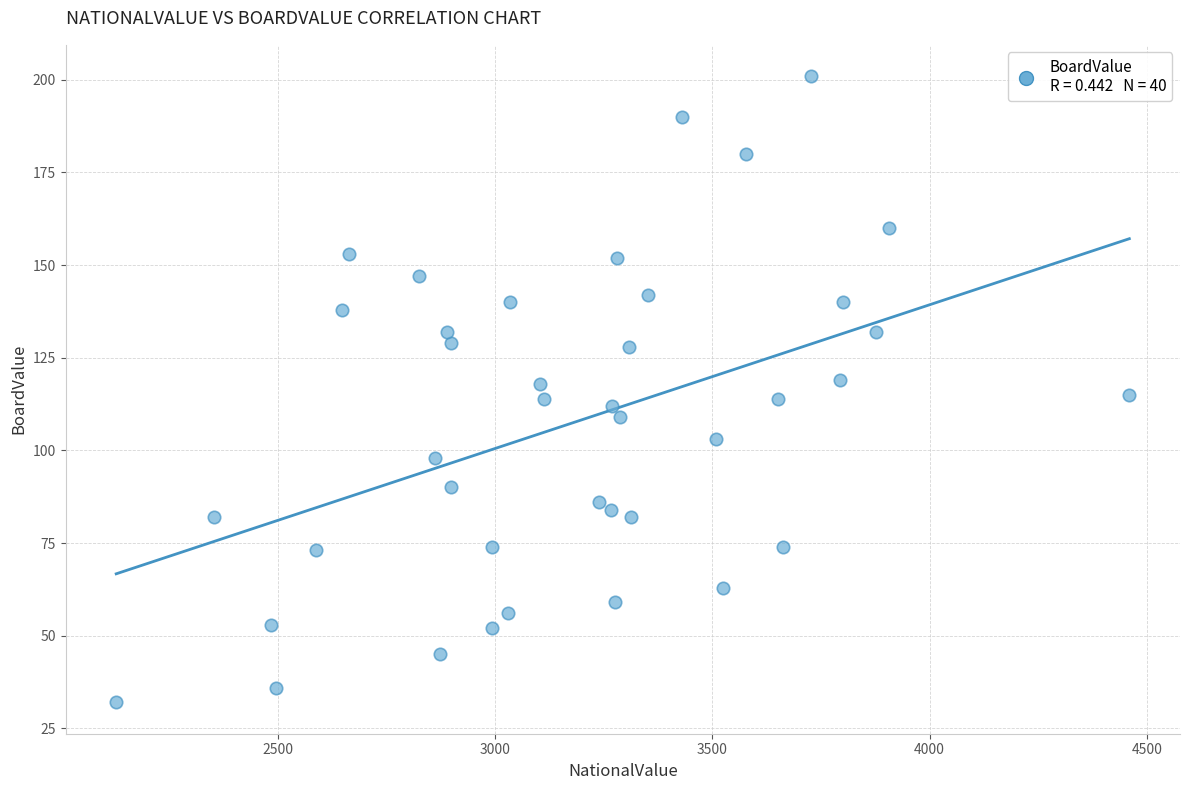

What is the range of X values (max minus min)?

2333